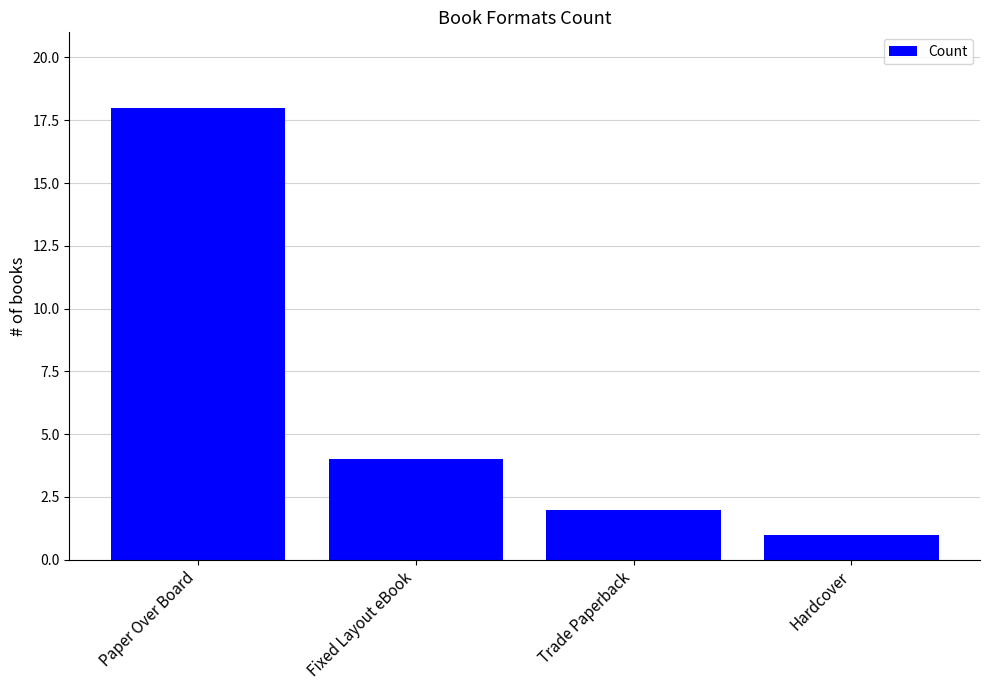

How many bars are there in total?

4